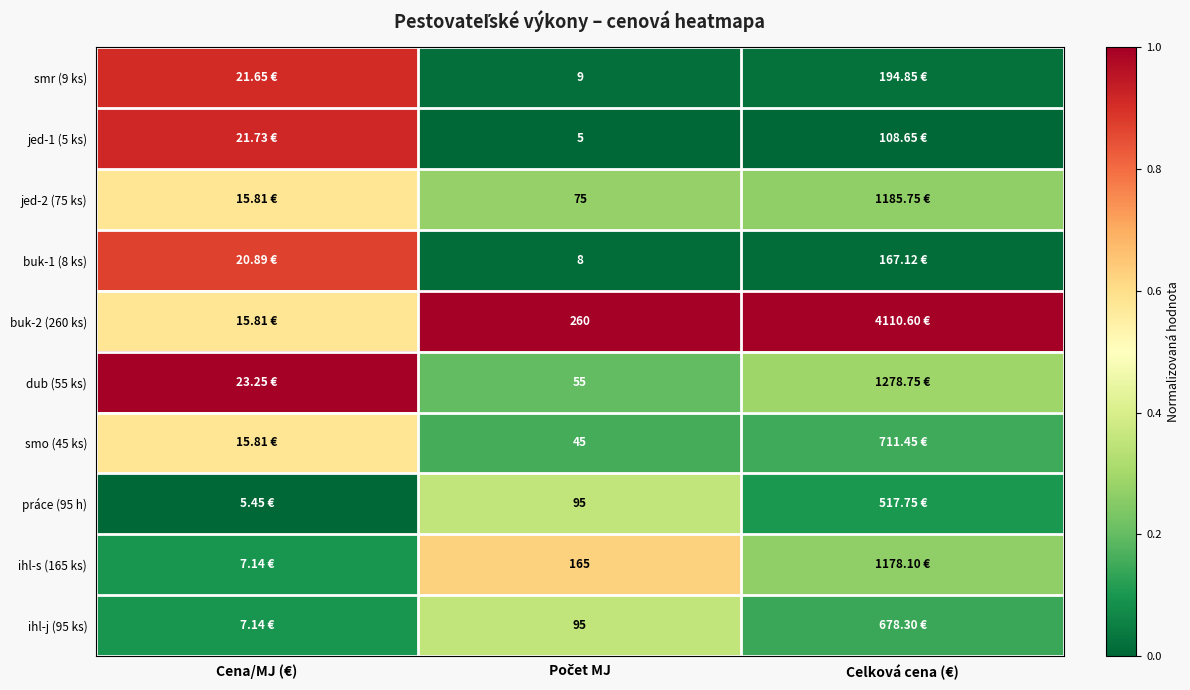

Rank the categories by buk-1 (8 ks) value from highest to lowest.

Cena/MJ (€), Celková cena (€), Počet MJ